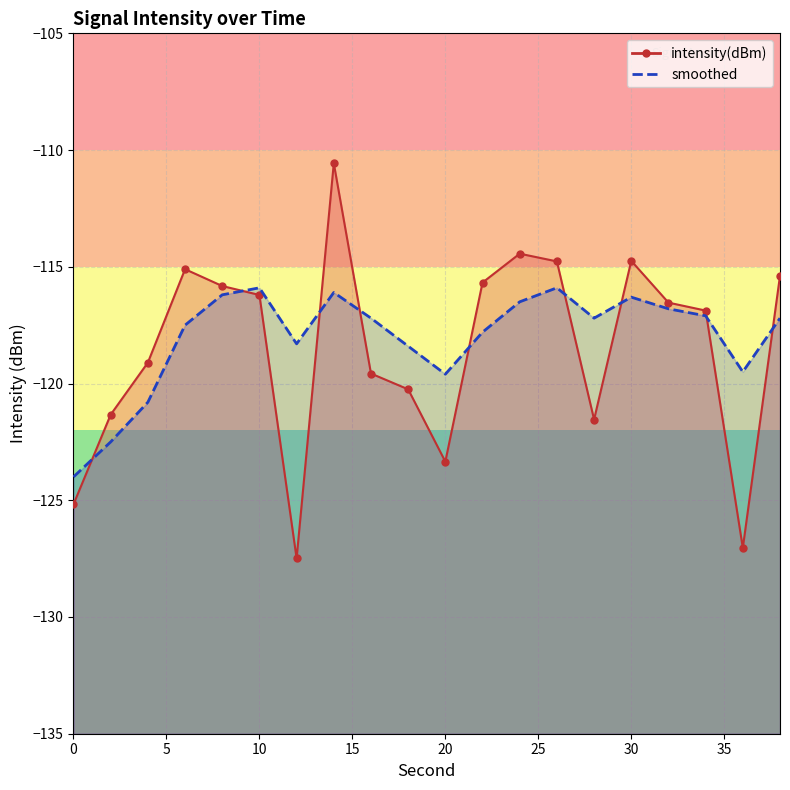

What is the total value across all series at 2?

-243.8